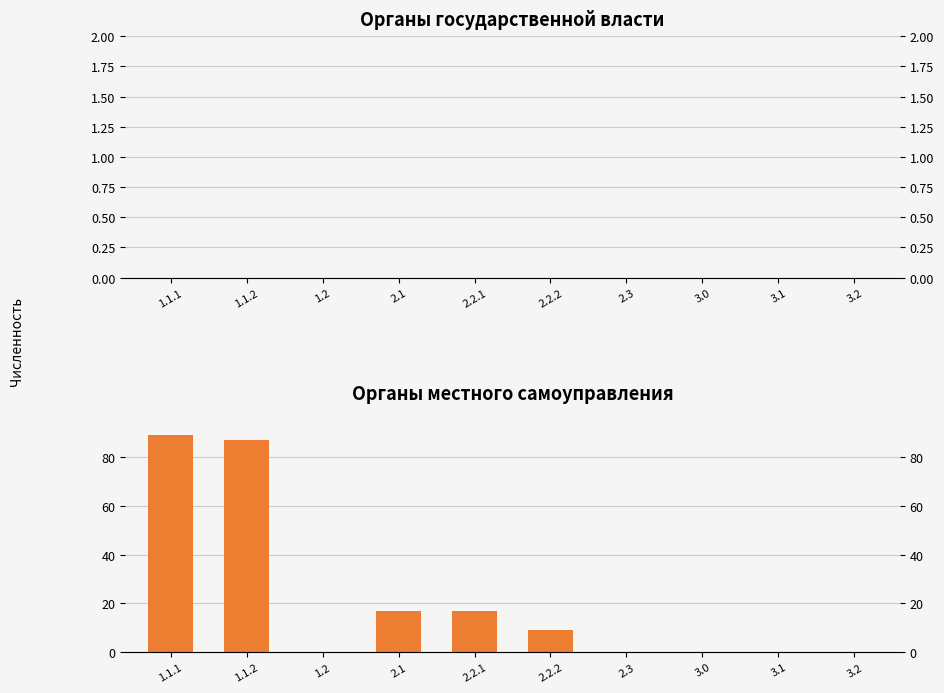

What is the approximate value of Органы местного самоуправления at 2.2.2, to the nearest 5?

10